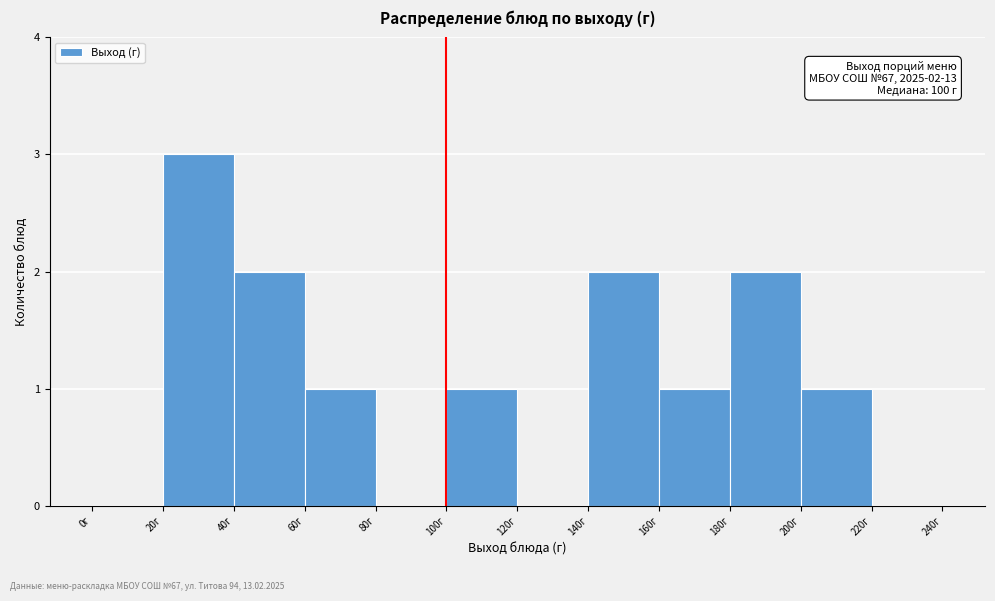

Over which range of the x-axis is the bar tallest?

20 to 40